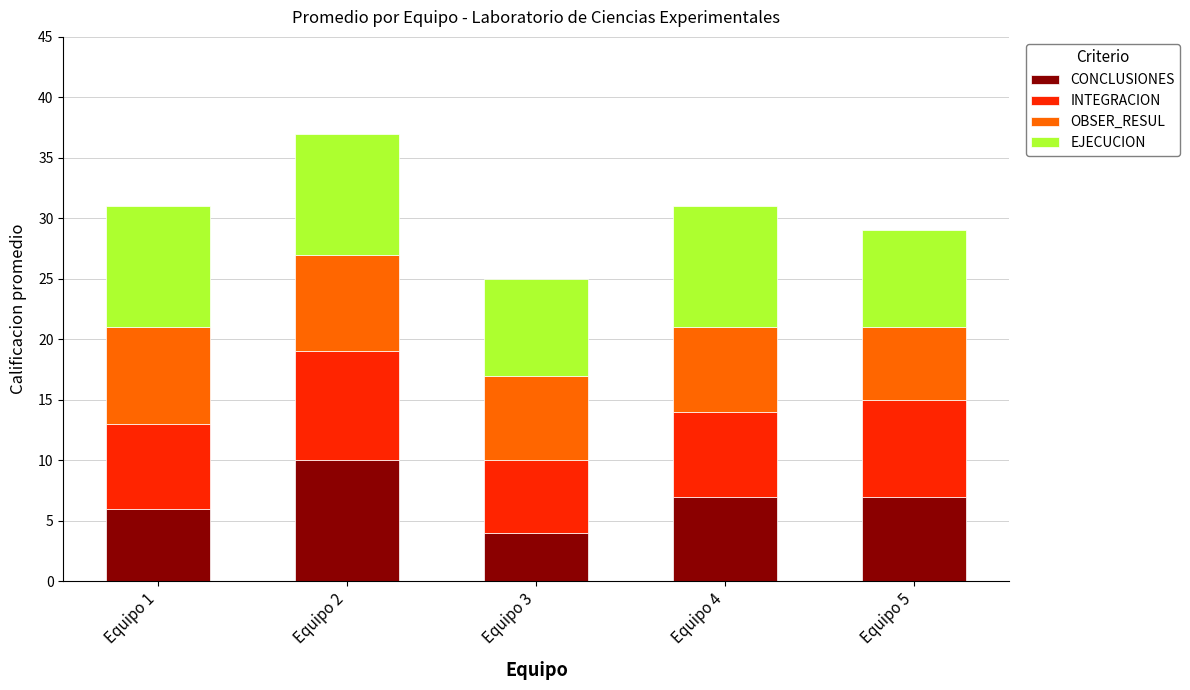

What is the total value across all series at Equipo 5?

29